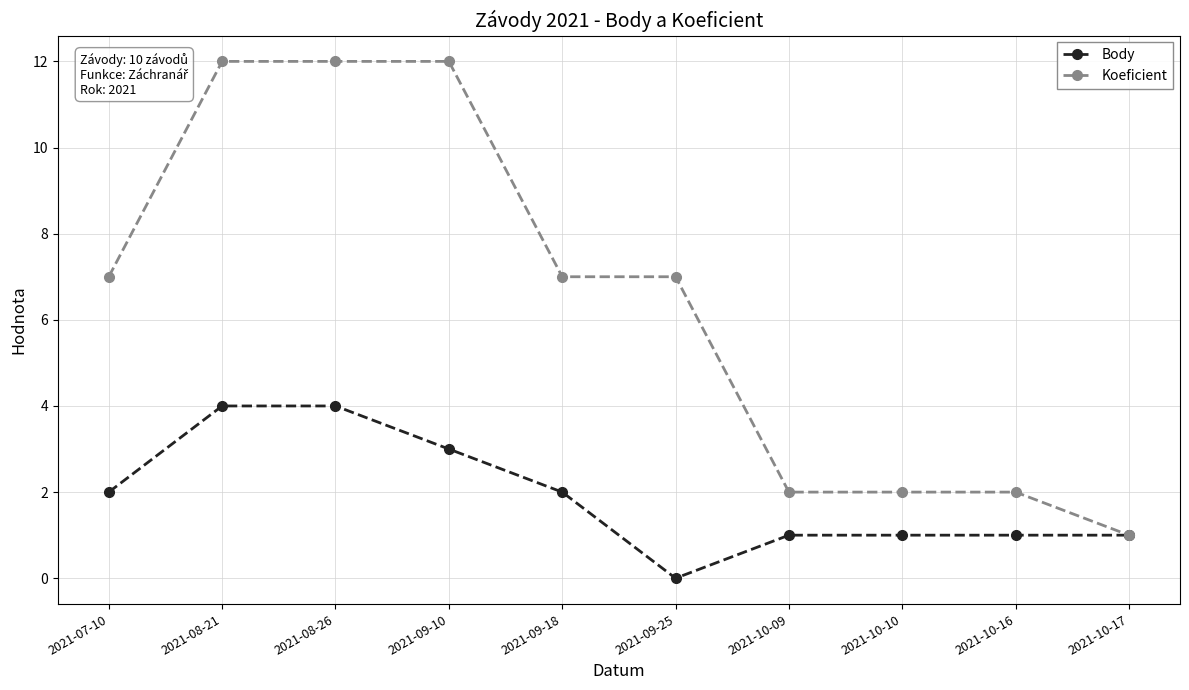

What is the difference between the maximum and second lowest values in the Koeficient series?

10